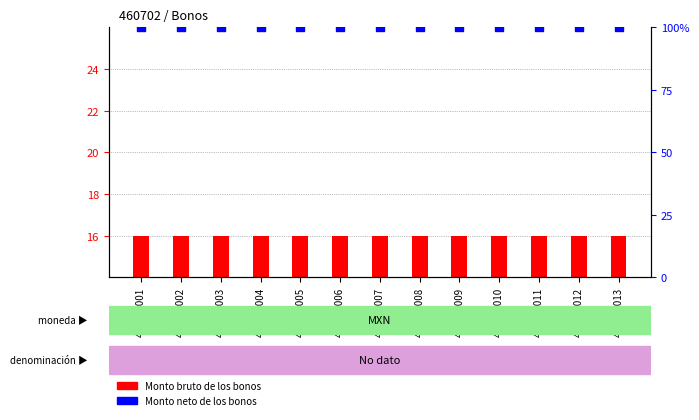

What are all the series names shown in the legend?

Monto bruto de los bonos, Monto neto de los bonos